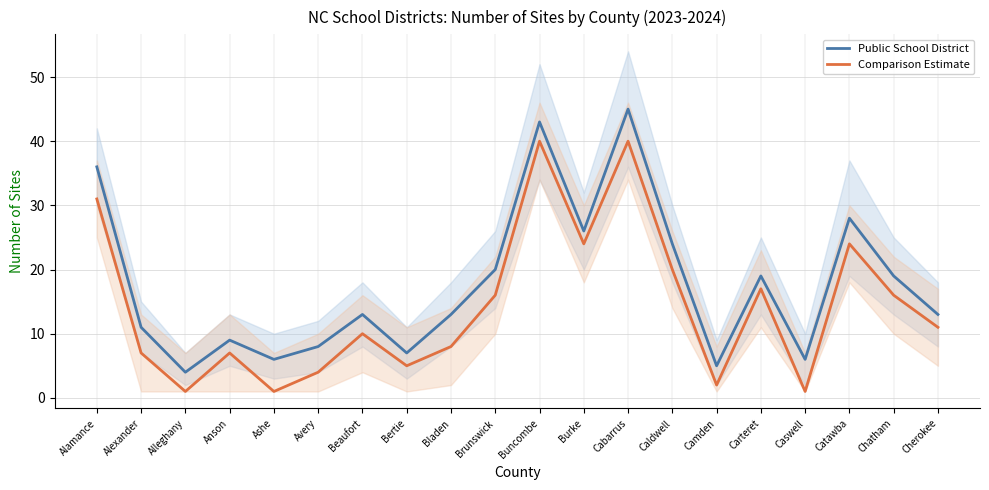

In Public School District, how many points are higher than both neighbors (excluding endpoints)?

6